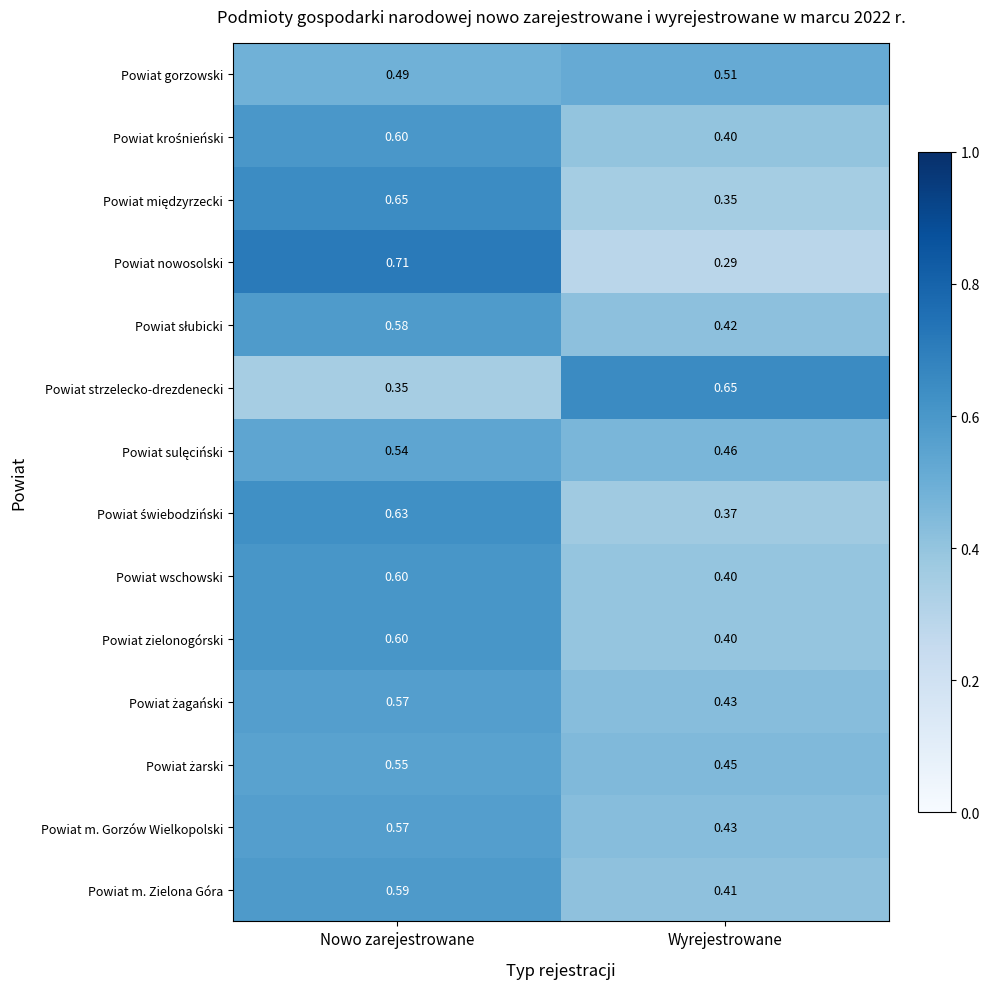

Where is Powiat m. Zielona Góra nearest to the value 0?

Wyrejestrowane